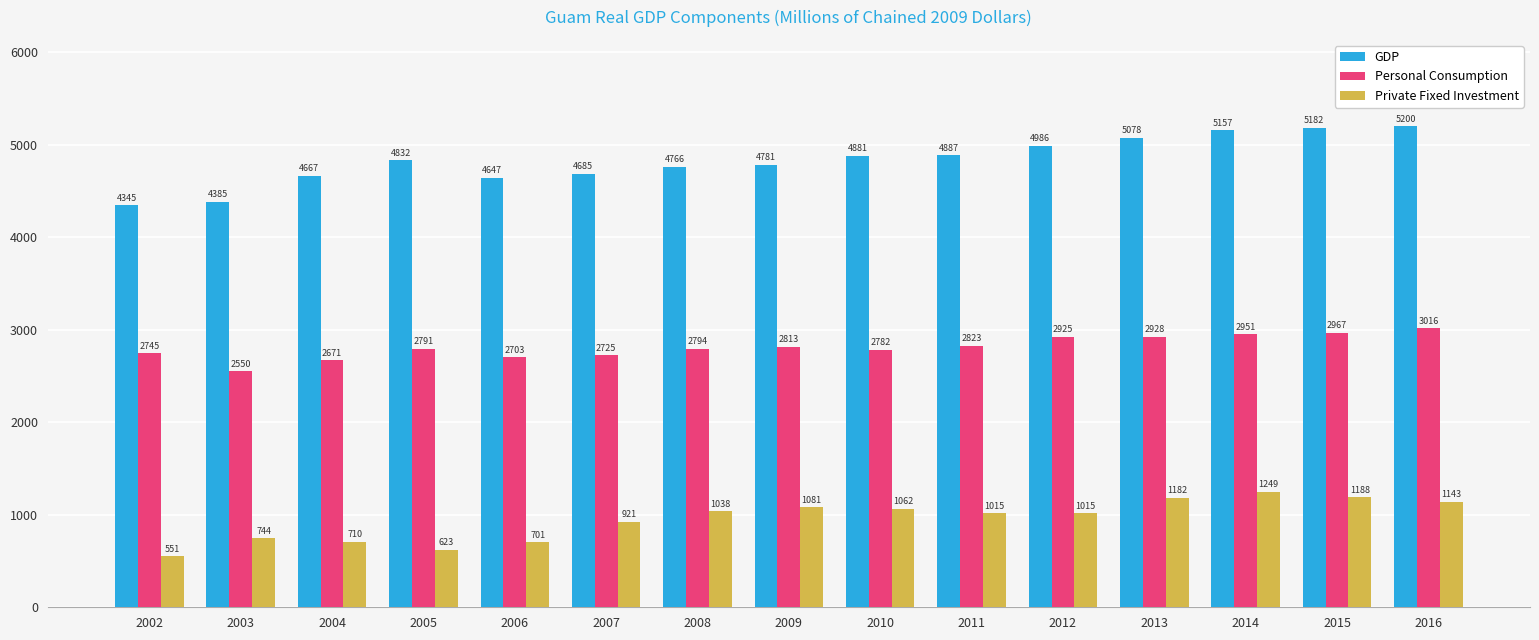

Is it true that Personal Consumption equals 2813 at 2009?

True